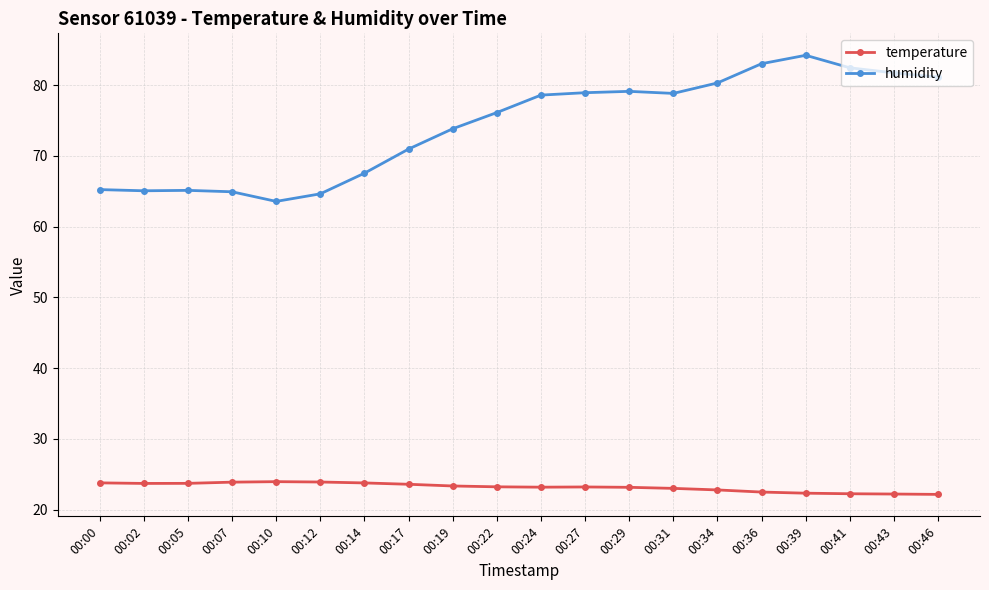

The value of temperature at 00:34 is 10.2. True or false?

False